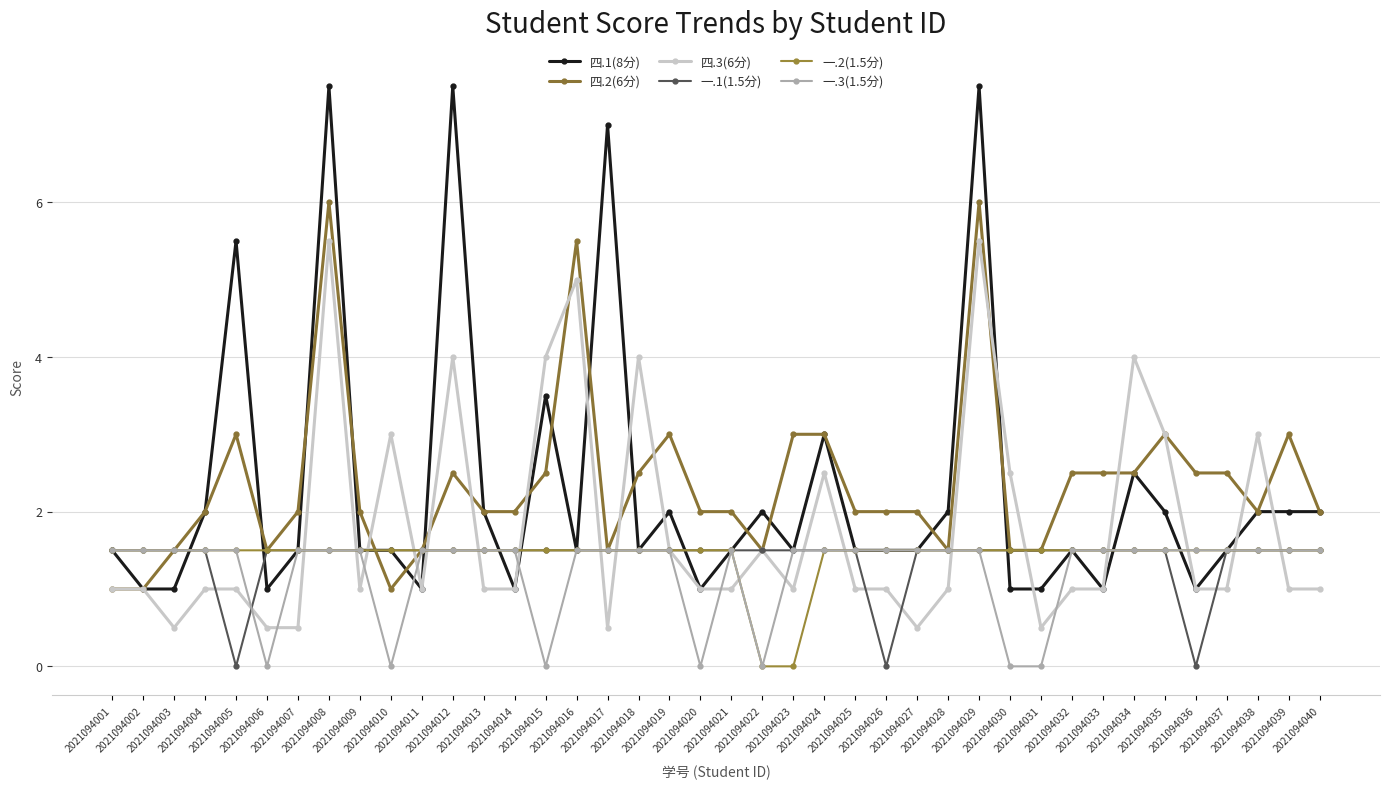

Where is 一.3(1.5分) nearest to the value 0?

2021094006